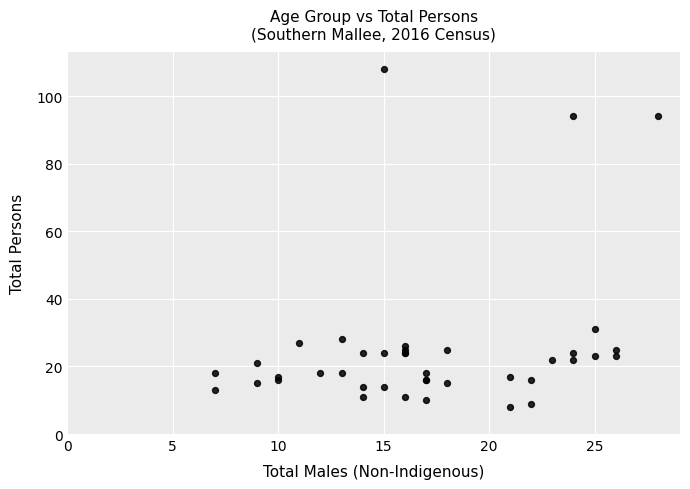

What Y value in the scatter plot is closest to 58?

31